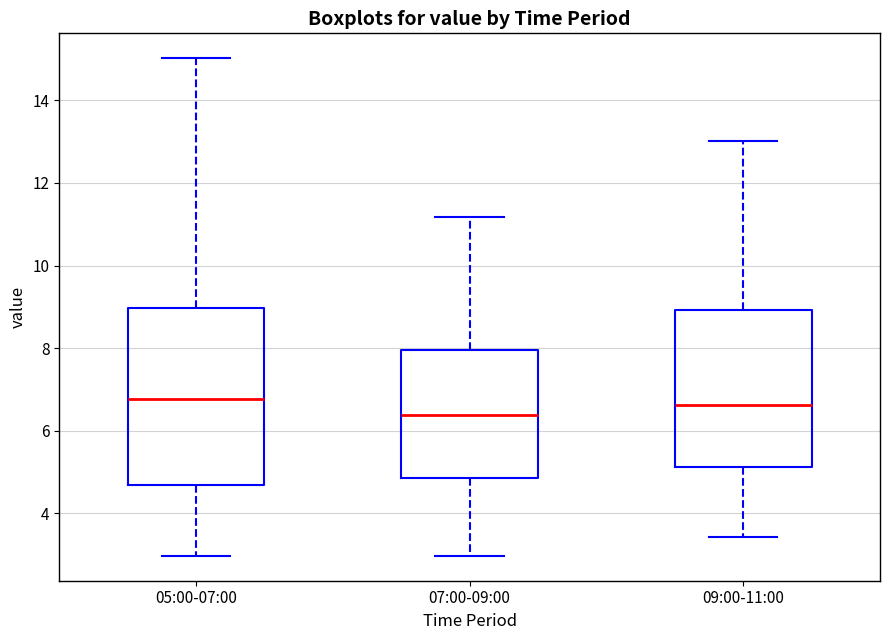

Reading left to right, read every box against the y-axis: the position of its median line, the range the box covers, and the ends of its whiskers. The values are not printed on the chart, so give them approximately, as read against the axis.

05:00-07:00: median 6.8, box 4.6 to 9.0, whiskers 3.0 to 15.0
07:00-09:00: median 6.4, box 4.8 to 8.0, whiskers 3.0 to 11.2
09:00-11:00: median 6.6, box 5.2 to 9.0, whiskers 3.4 to 13.0